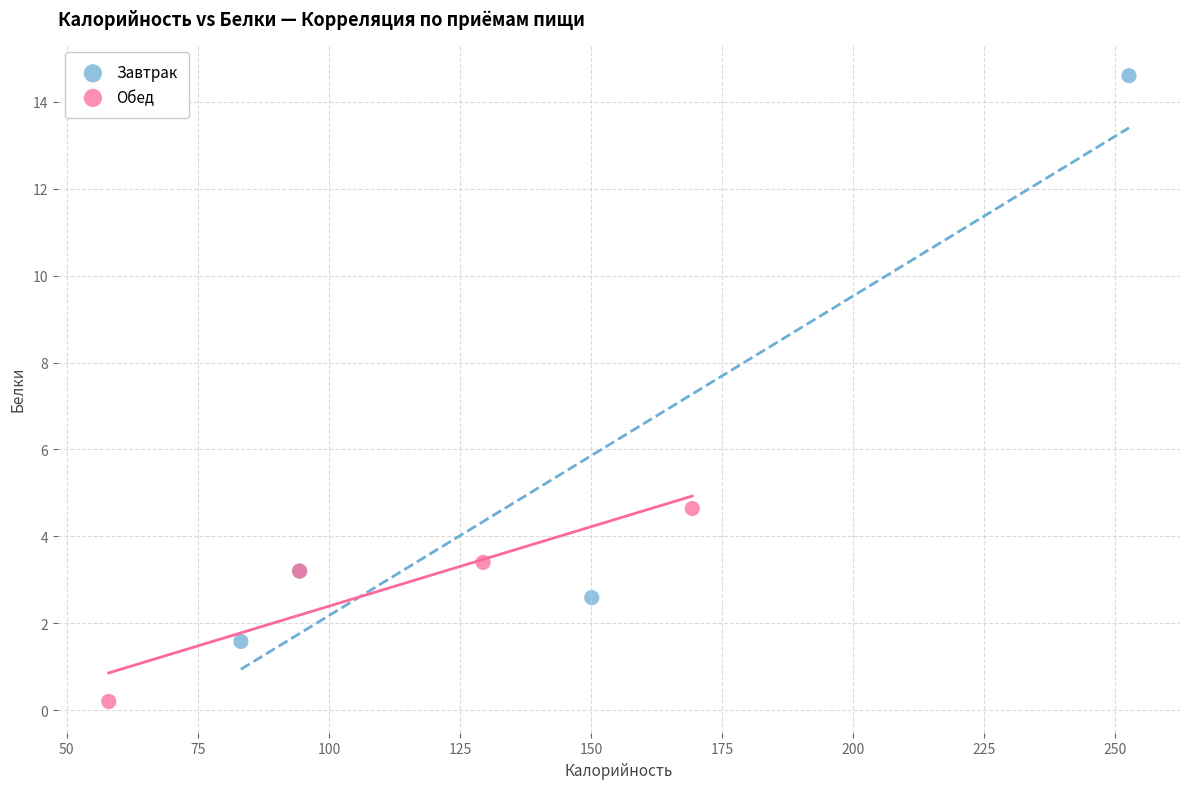

Which series reaches the minimum Y coordinate?

Обед